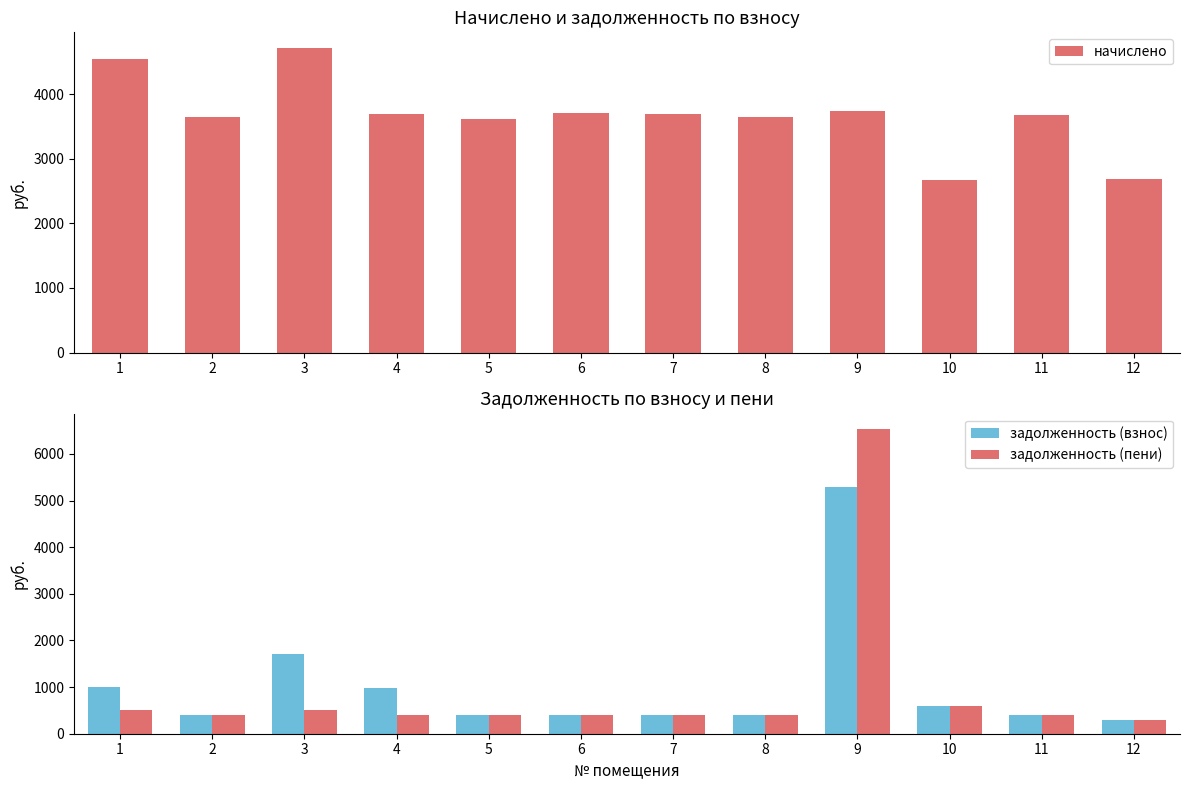

What is the value of the задолженность (взнос) bar at the 2nd from the left?

405.7